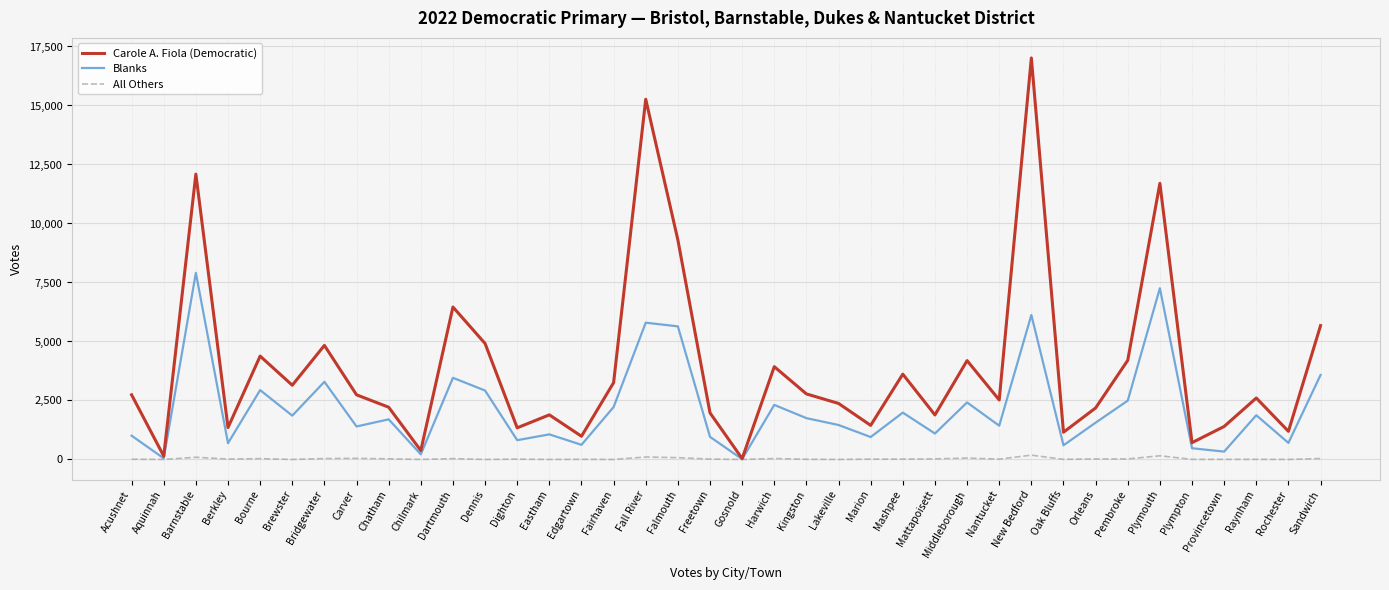

The All Others series shows 38 at Sandwich. True or false?

True